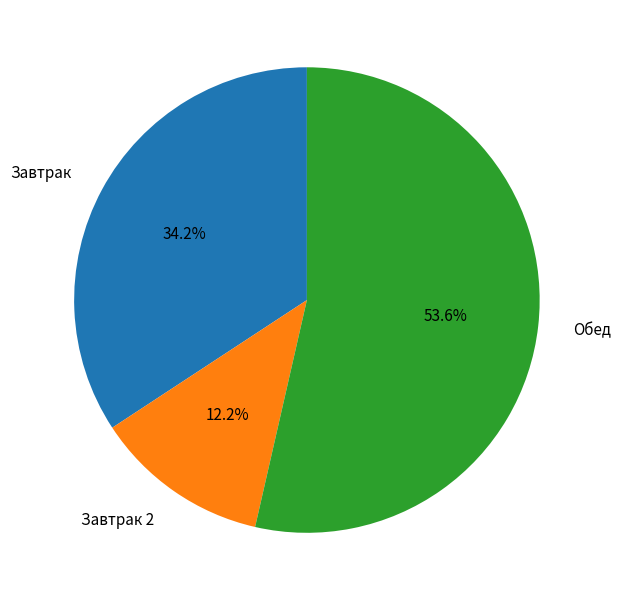

Rank the categories by value from highest to lowest.

Обед, Завтрак, Завтрак 2